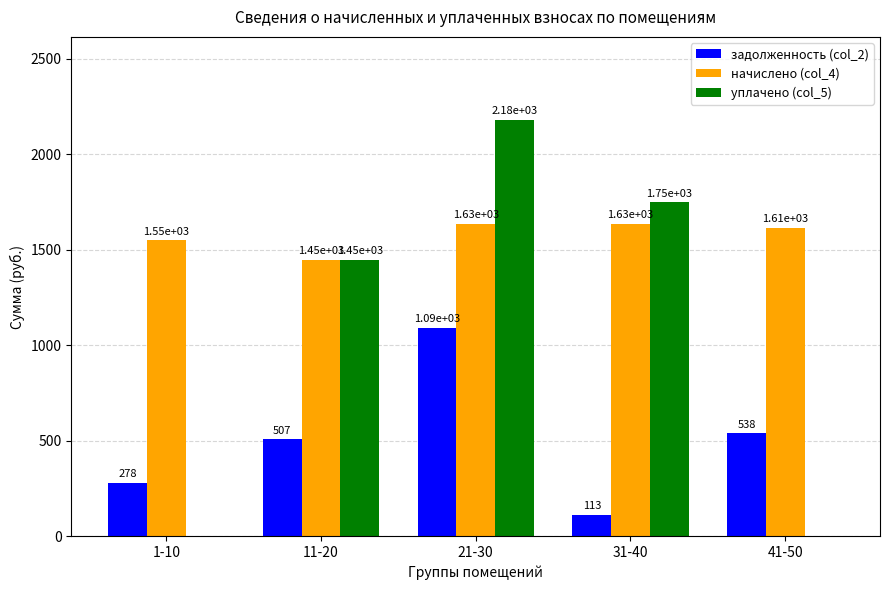

Is the value of задолженность (col_2) at 11-20 greater than the value of уплачено (col_5) at 31-40?

No